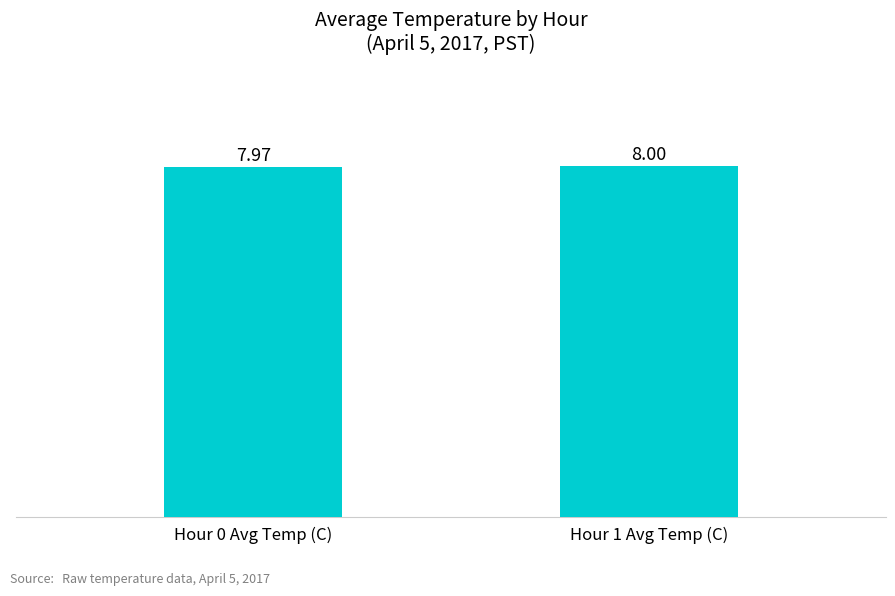

Reading left to right, list all the values displayed in this chart.

Hour 0 Avg Temp (C)=8.0	Hour 1 Avg Temp (C)=8.0